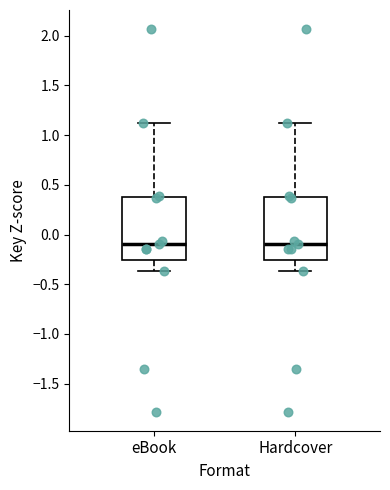

Reading left to right, read every box against the y-axis: the position of its median line, the range the box covers, and the ends of its whiskers. The values are not printed on the chart, so give them approximately, as read against the axis.

eBook: median -0.10, box -0.25 to 0.40, whiskers -0.35 to 1.10
Hardcover: median -0.10, box -0.25 to 0.40, whiskers -0.35 to 1.10